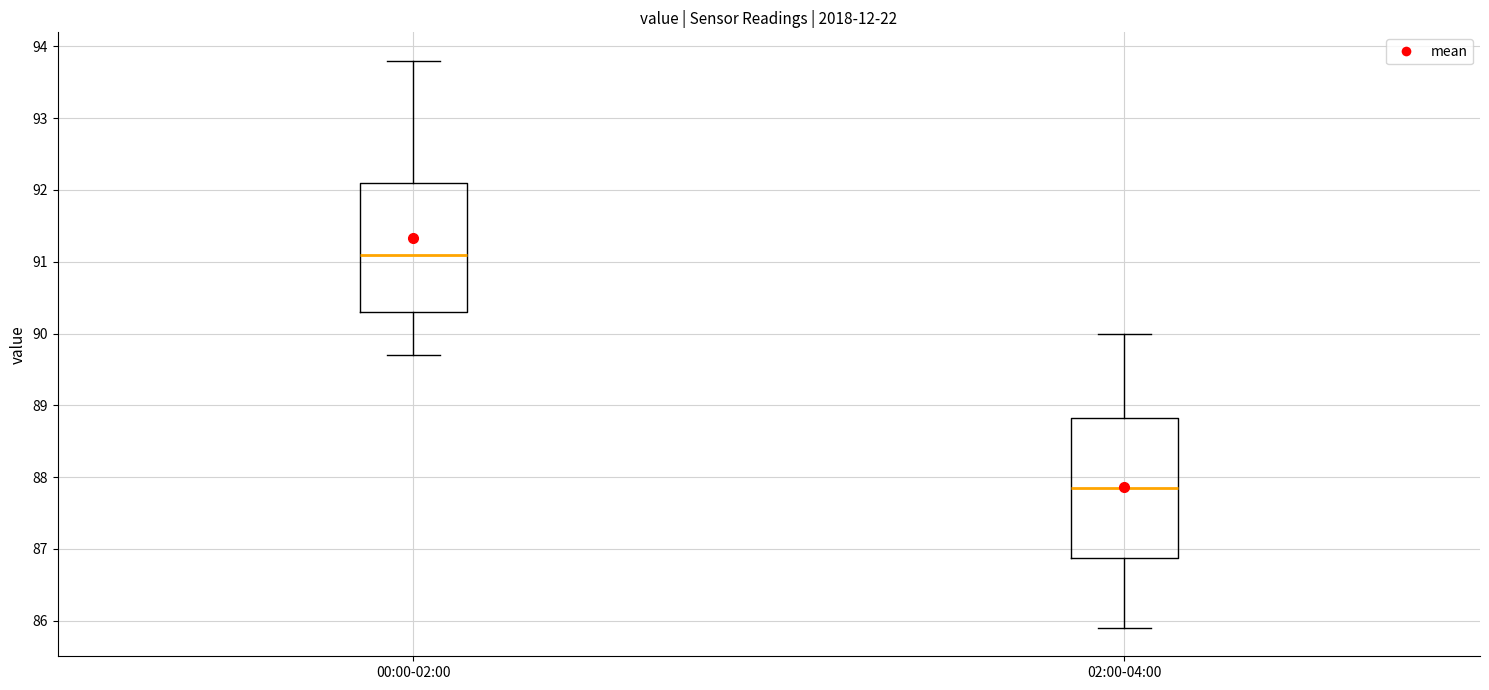

Reading left to right, read every box against the y-axis: the position of its median line, the range the box covers, and the ends of its whiskers. The values are not printed on the chart, so give them approximately, as read against the axis.

00:00-02:00: median 91.1, box 90.3 to 92.1, whiskers 89.7 to 93.8
02:00-04:00: median 87.9, box 86.9 to 88.8, whiskers 85.9 to 90.0